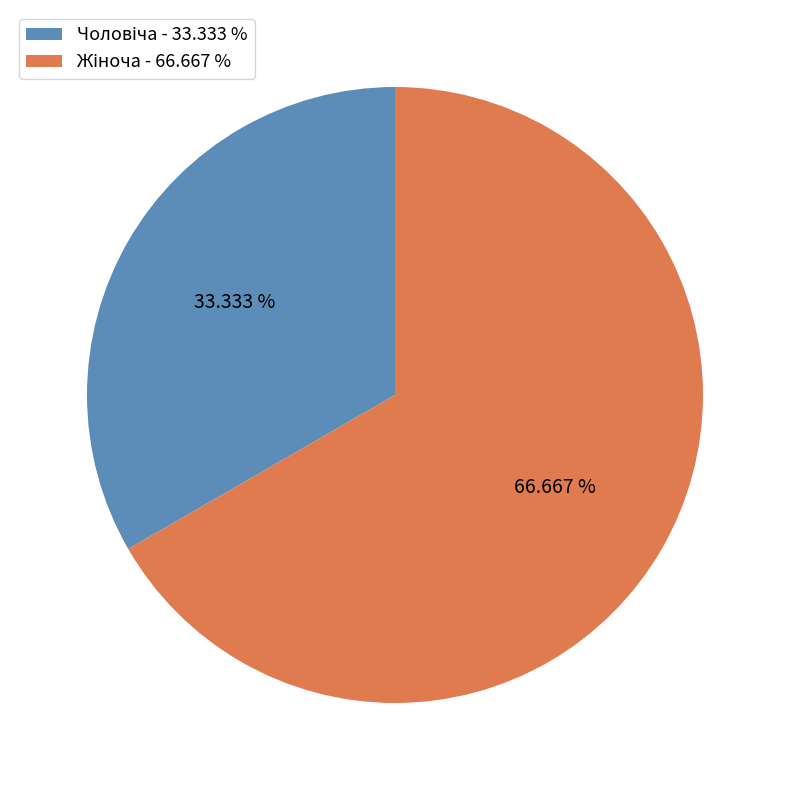

Does any single category account for the majority?

Yes